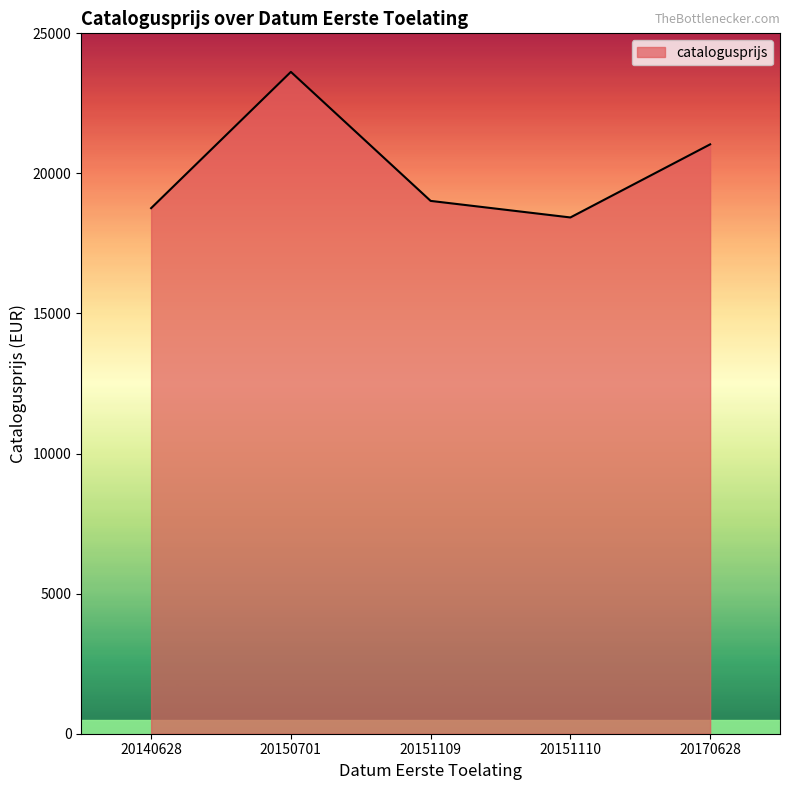

What is the greatest value displayed?

23624